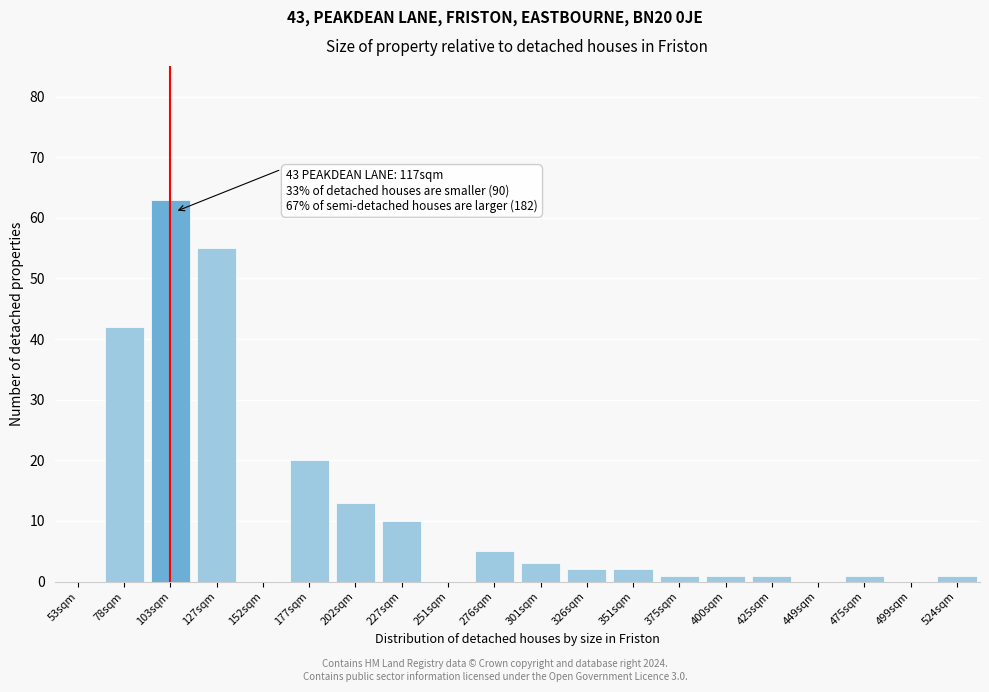

Reading left to right, list all the values displayed in this chart.

53sqm=0	78sqm=42	103sqm=63	127sqm=55	152sqm=0	177sqm=20	202sqm=13	227sqm=10	251sqm=0	276sqm=5	301sqm=3	326sqm=2	351sqm=2	375sqm=1	400sqm=1	425sqm=1	449sqm=0	475sqm=1	499sqm=0	524sqm=1